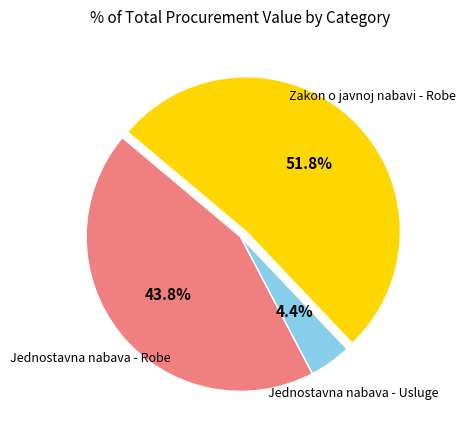

Does any single category account for the majority?

Yes